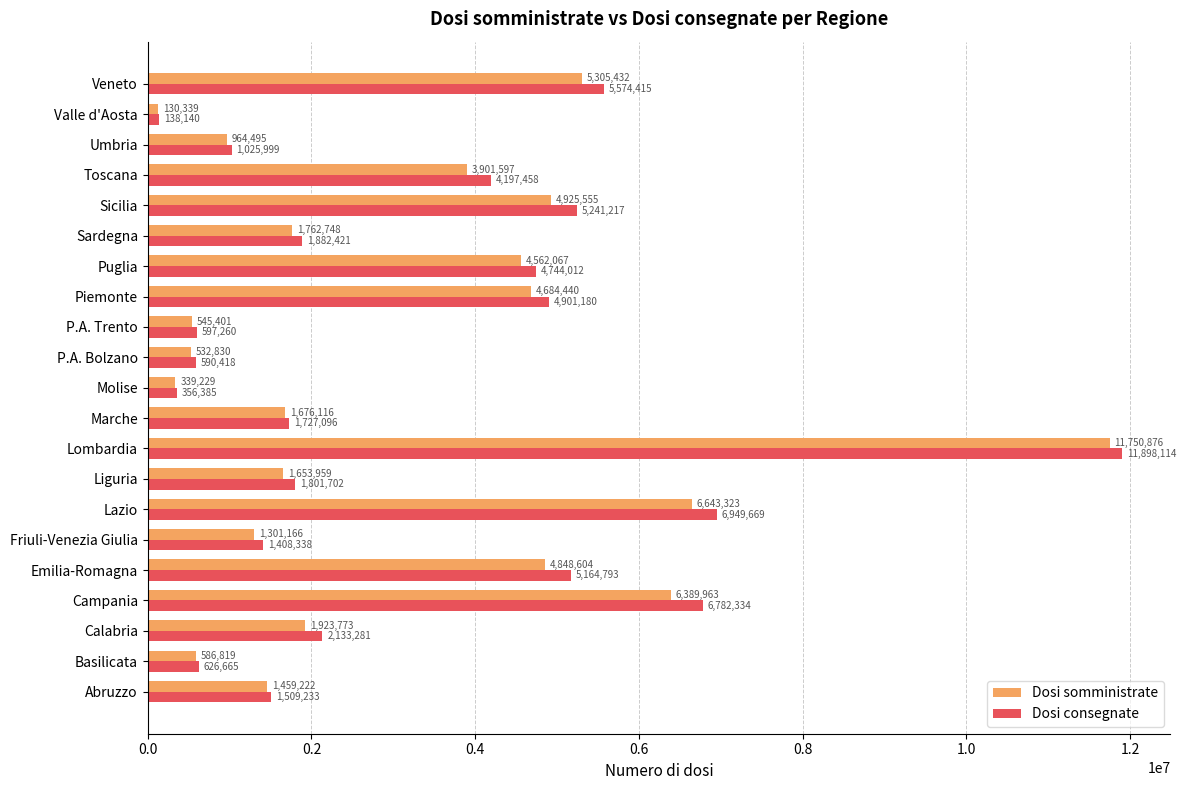

The value of Dosi consegnate at Piemonte is 7503780. True or false?

False